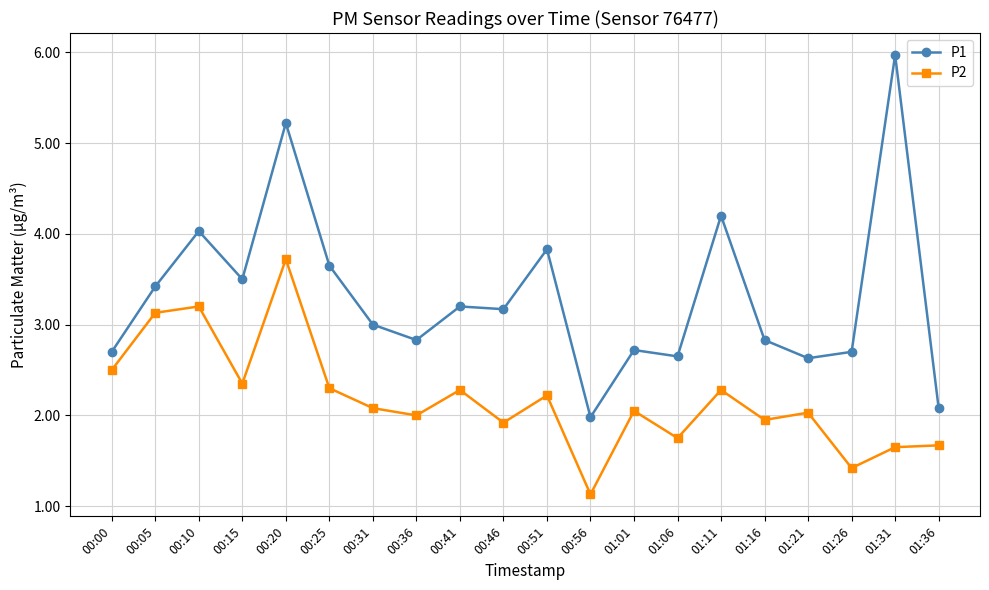

What is the label of the 13th point from the right?

00:36